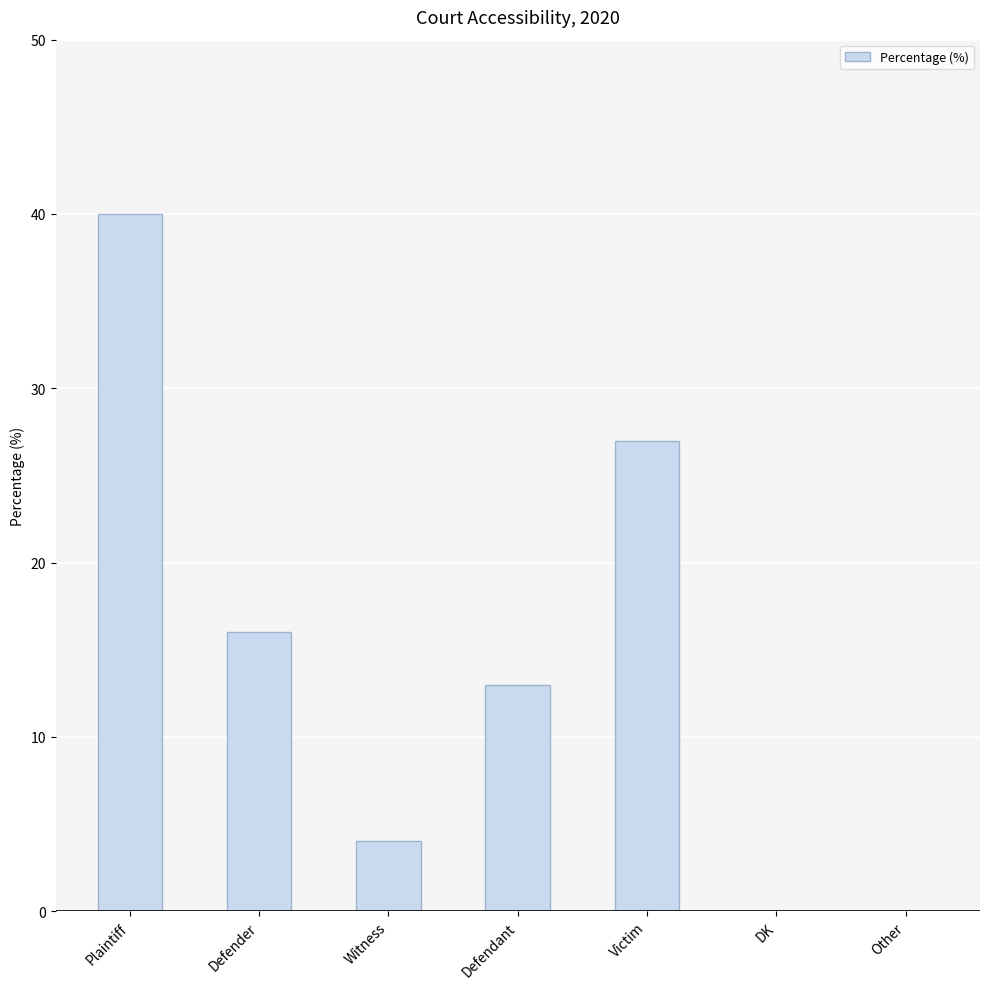

What is the change in value from Victim to Other?

-27